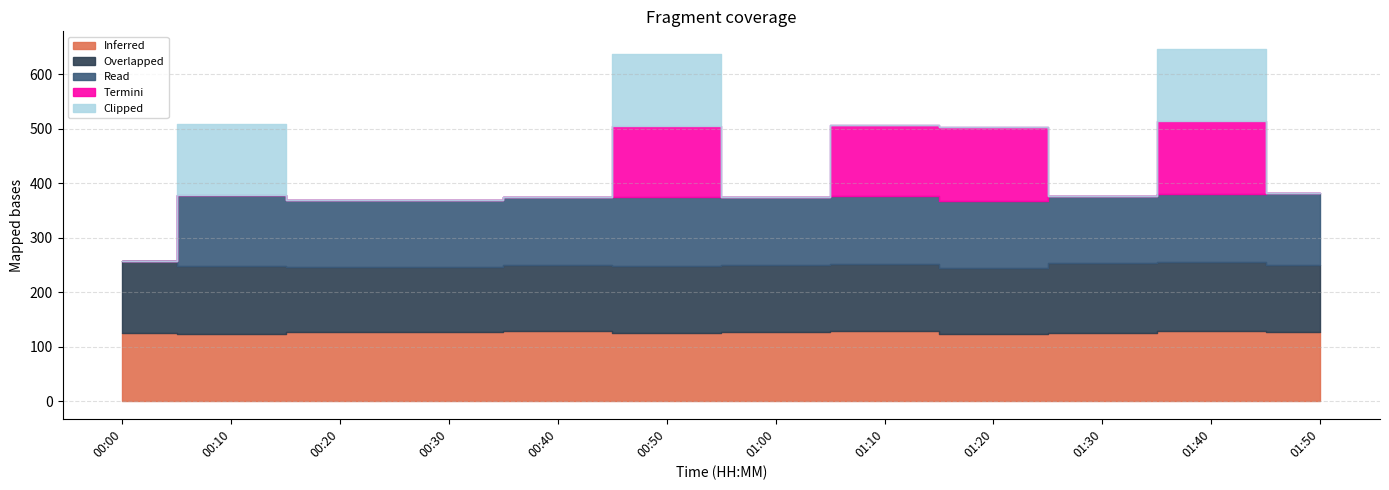

Which series changed the most between 00:50 and 01:20?

Clipped